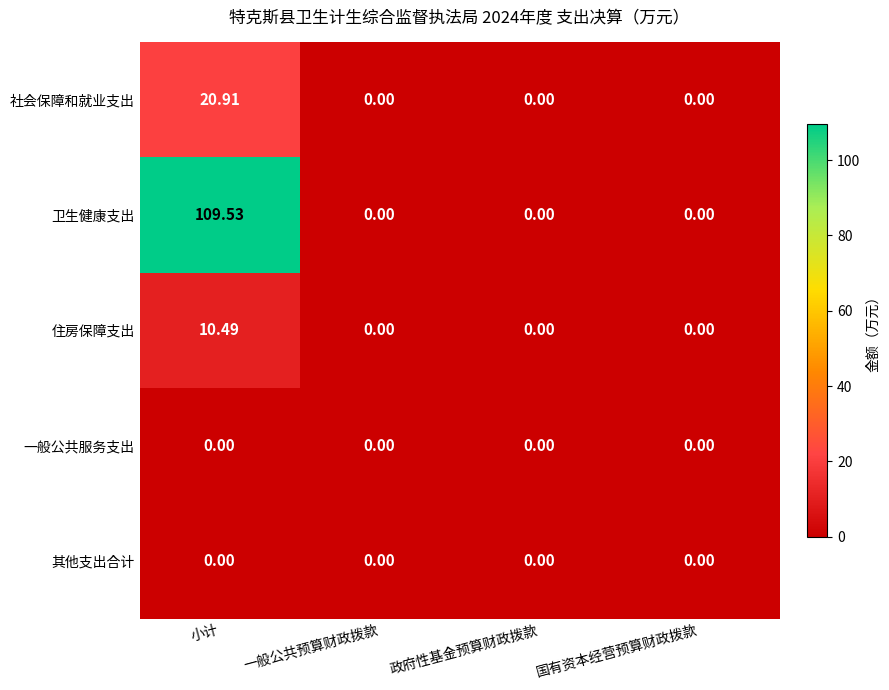

Which series has the widest spread of values?

卫生健康支出